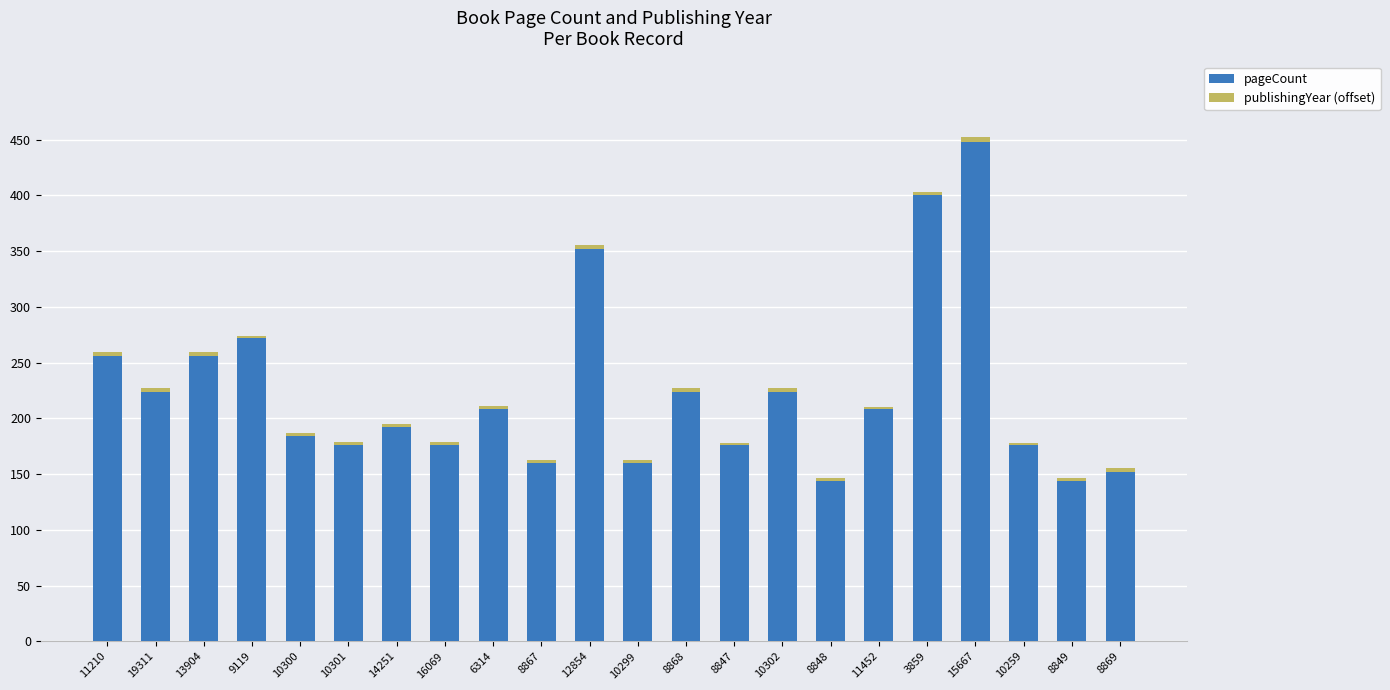

What is the highest value of the pageCount series?

448